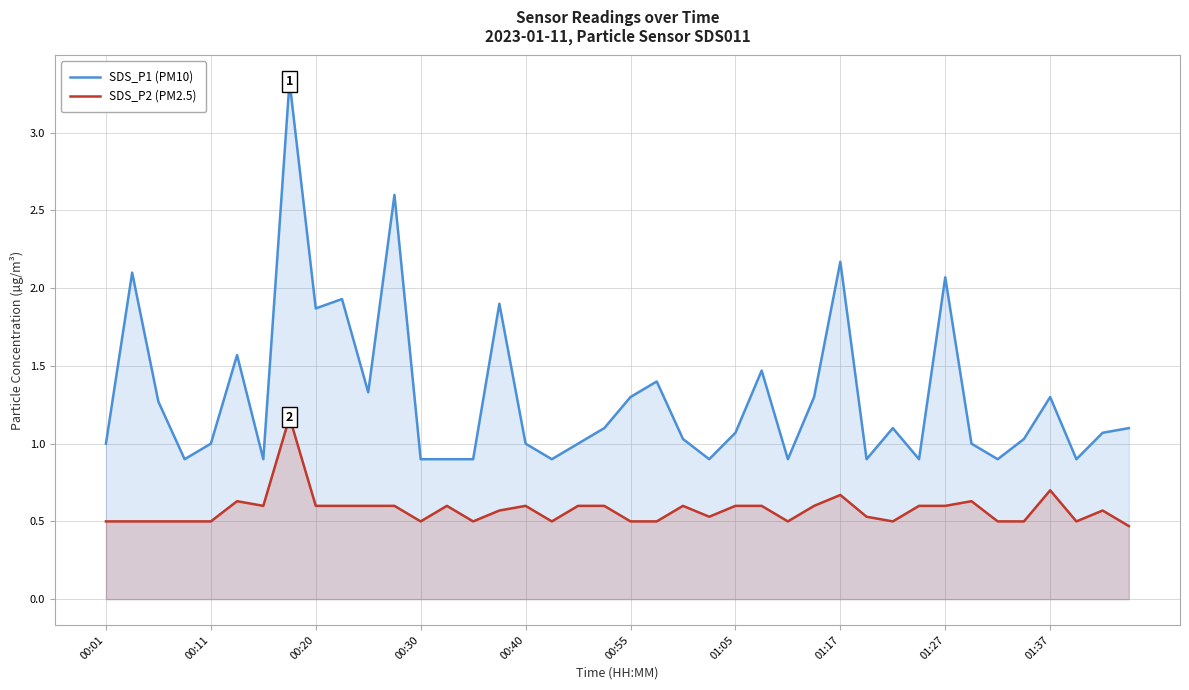

How many data points in SDS_P1 (PM10) are above 1?

23